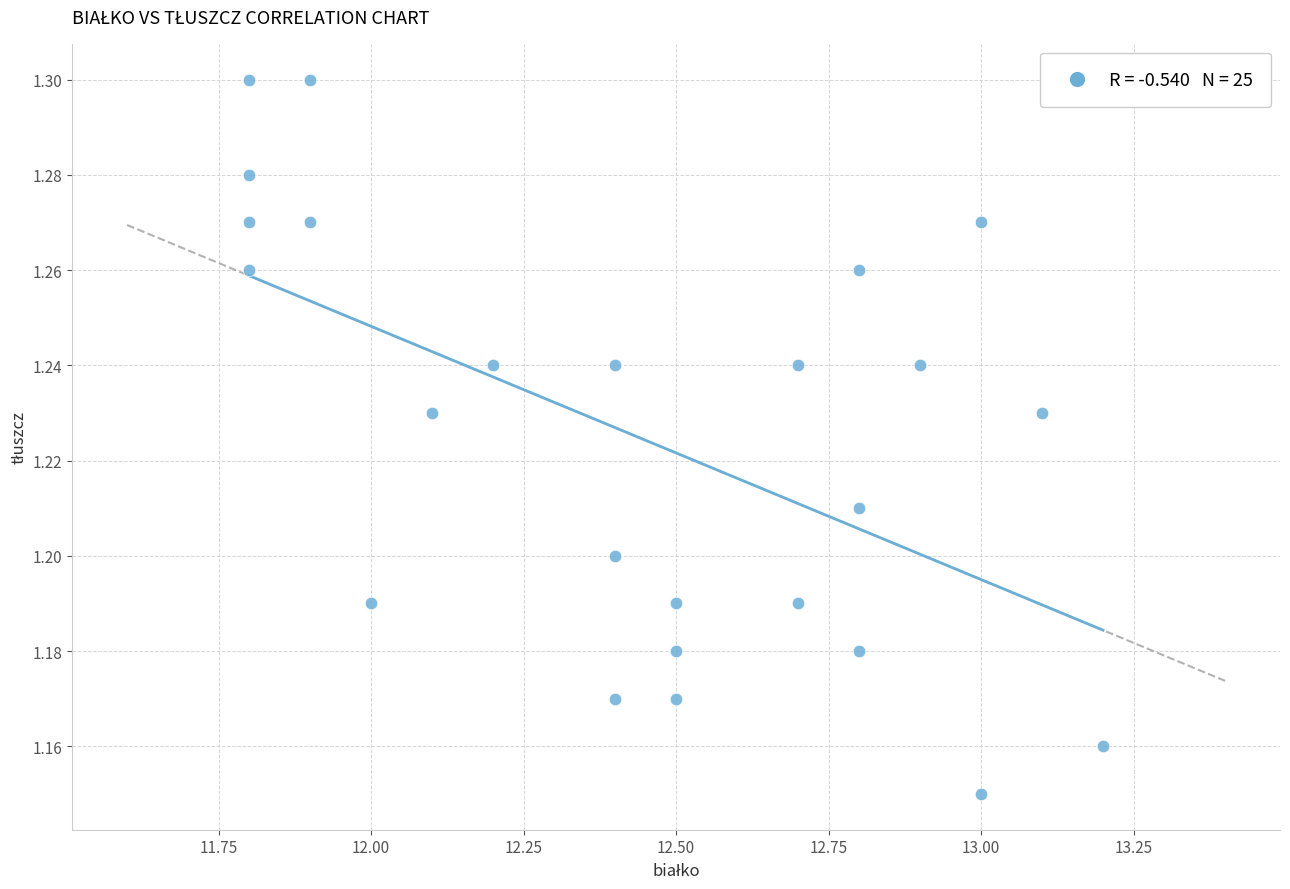

What is the range of X values (max minus min)?

1.4